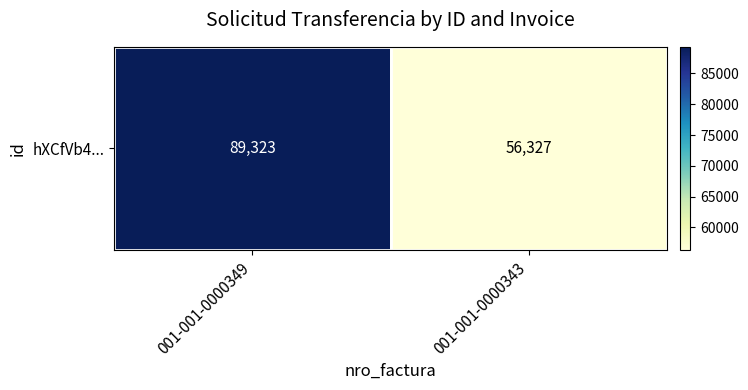

Reading right to left, extract all data points from this chart.

56327	89323